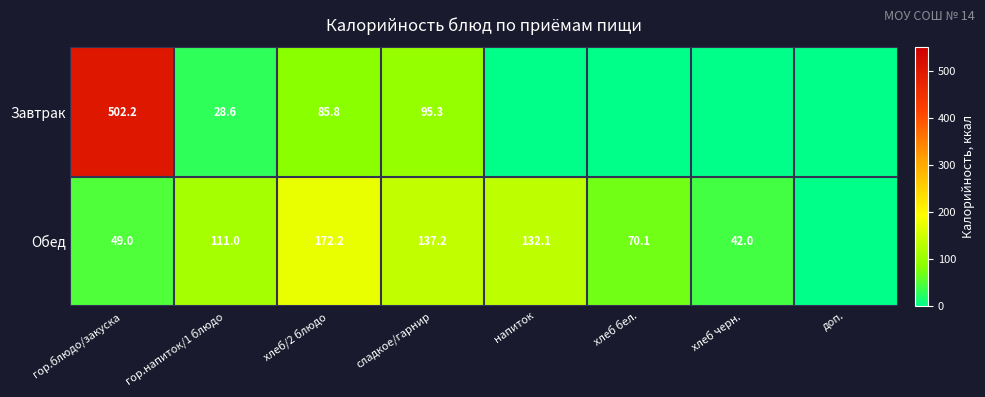

The value of Обед at напиток is 132.1. True or false?

True